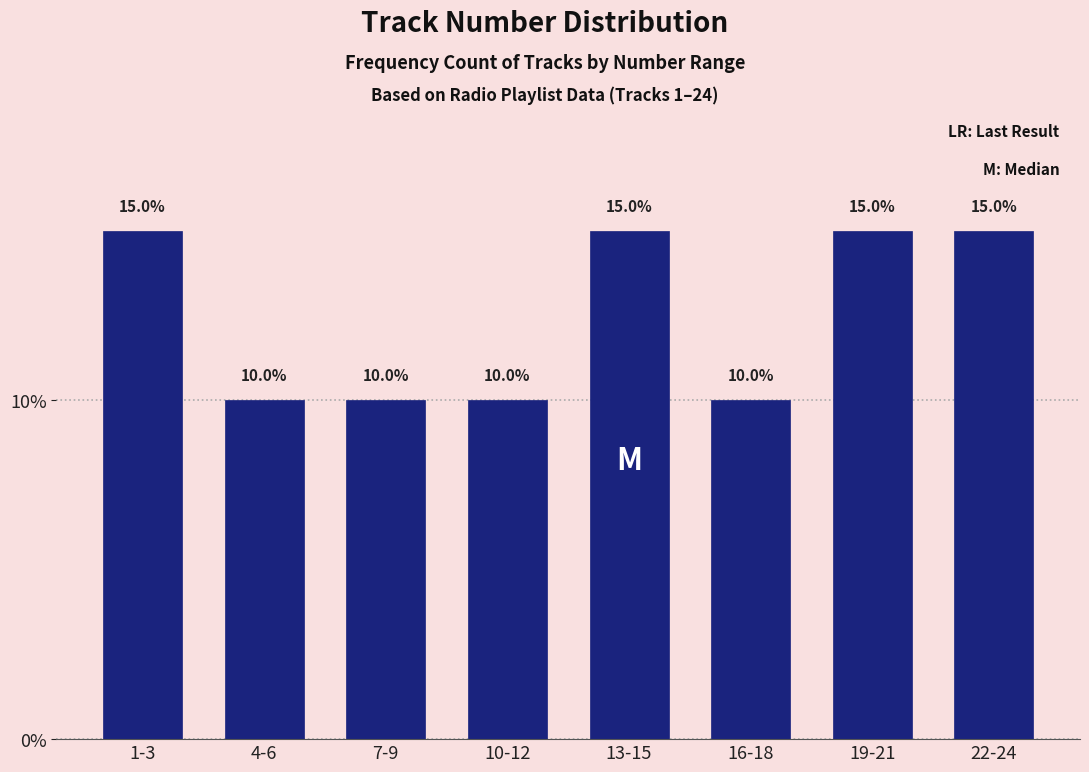

Reading right to left, extract all data points from this chart.

22-24=15	19-21=15	16-18=10	13-15=15	10-12=10	7-9=10	4-6=10	1-3=15